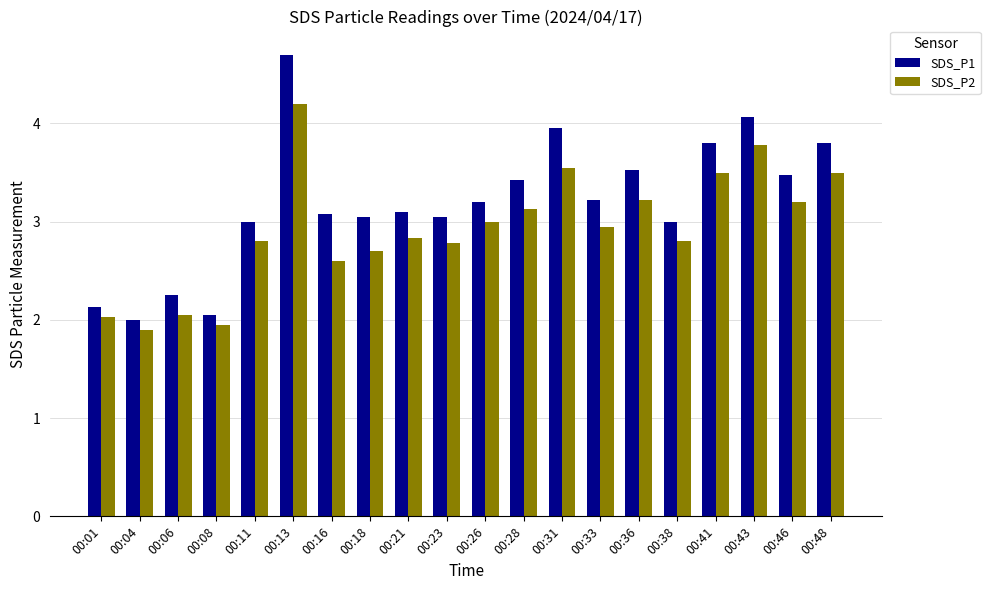

The SDS_P2 series shows 3.5 at 00:41. True or false?

True